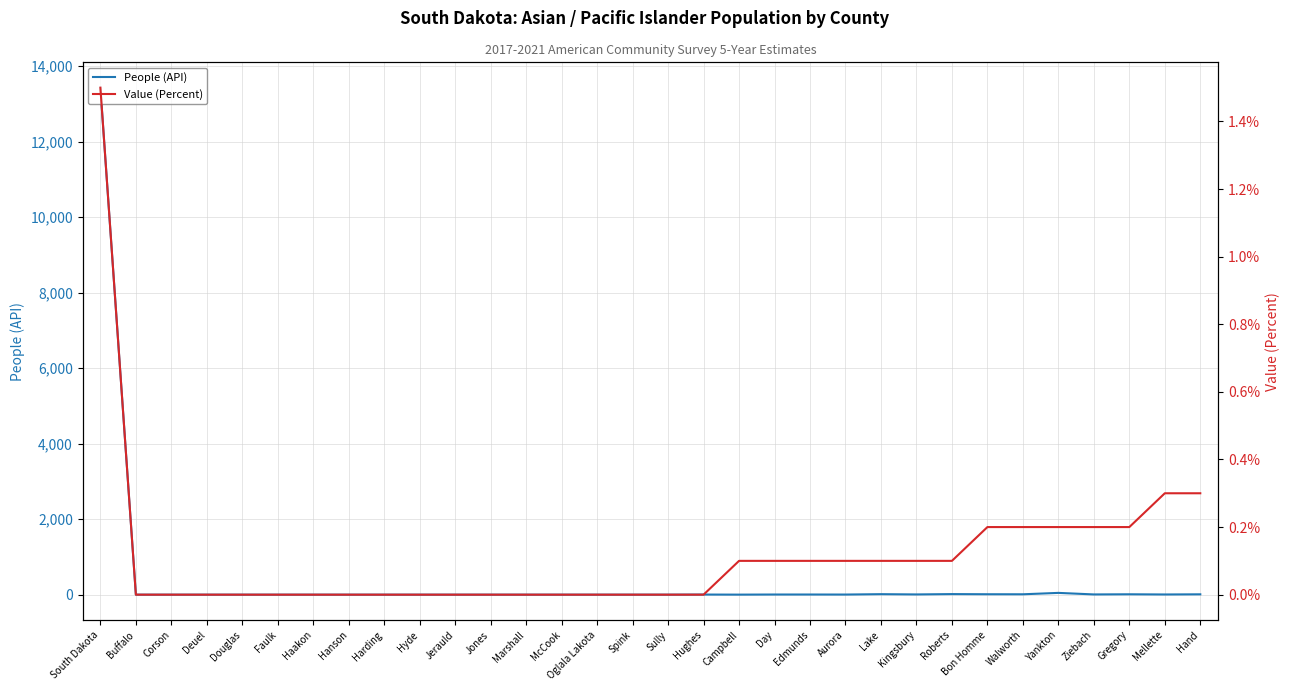

At which category does the chart reach its peak across all series?

South Dakota